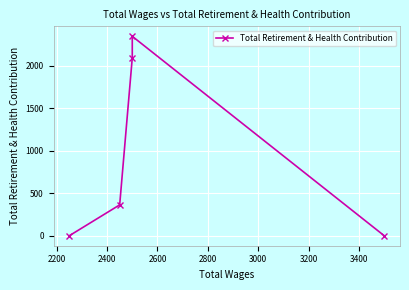

What is the value of the 3rd point from the left?

2092